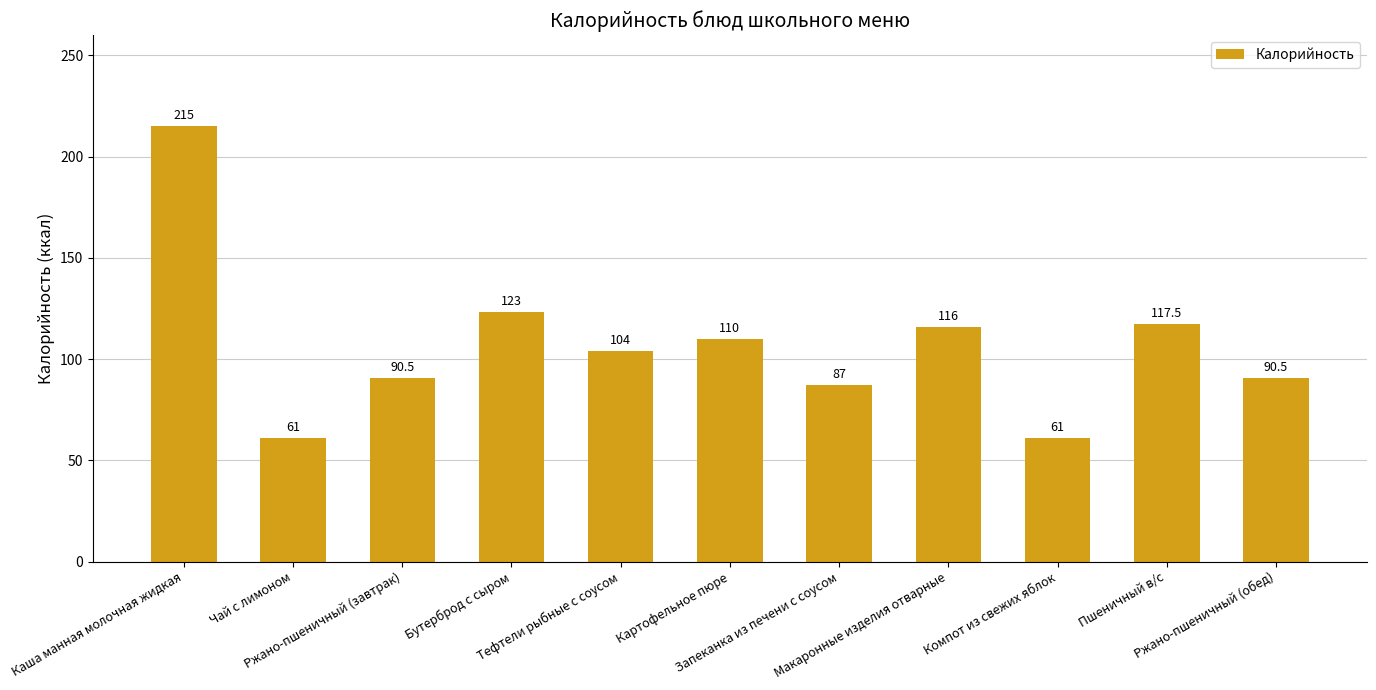

What is the ratio of the value at Компот из свежих яблок to the value at Чай с лимоном?

1.0